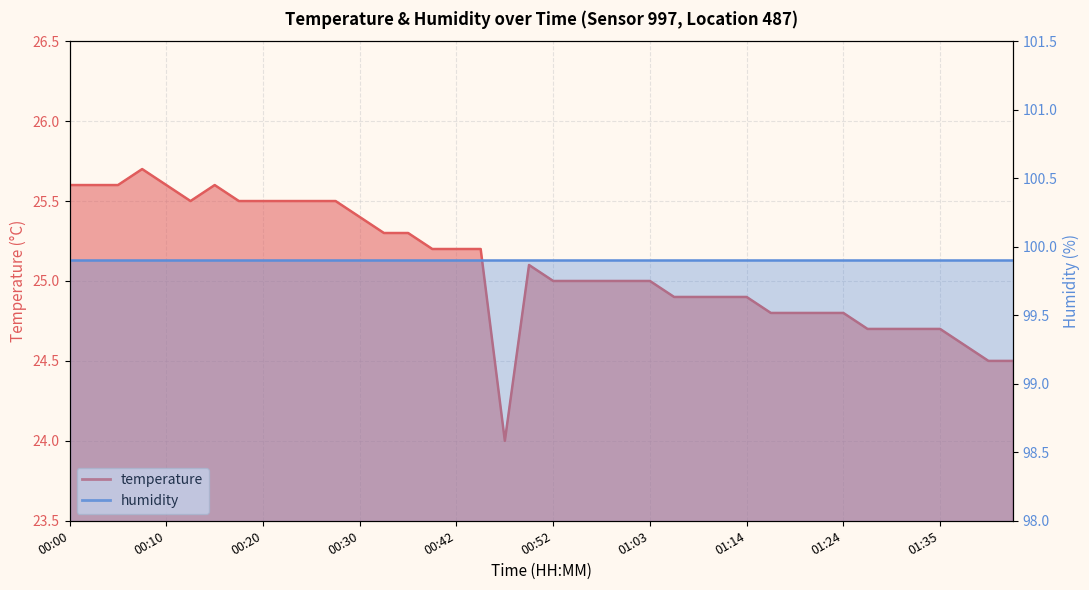

The value at 01:08 is 34.9. True or false?

False